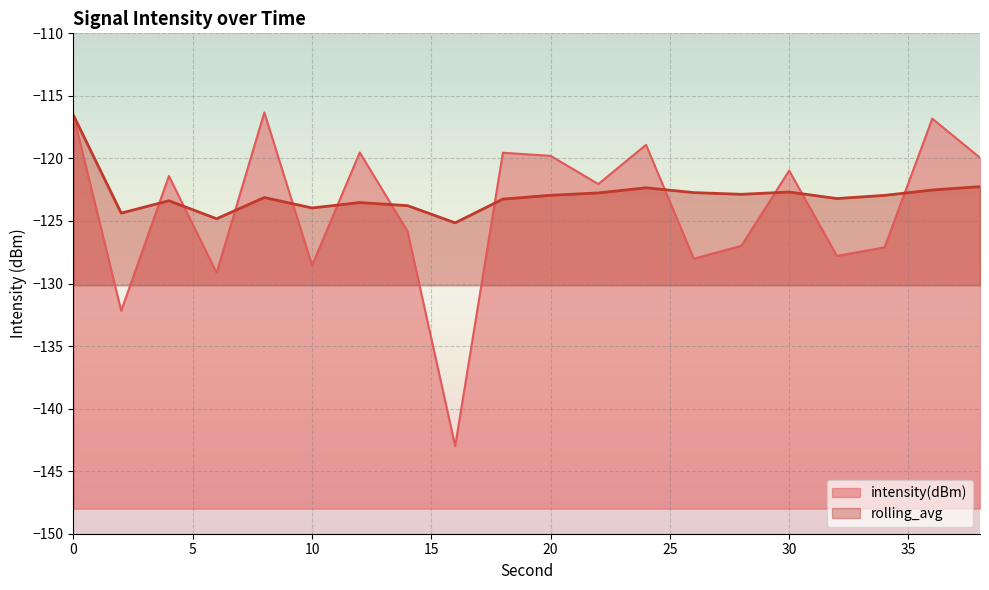

Which series has the largest total across all categories?

rolling_avg